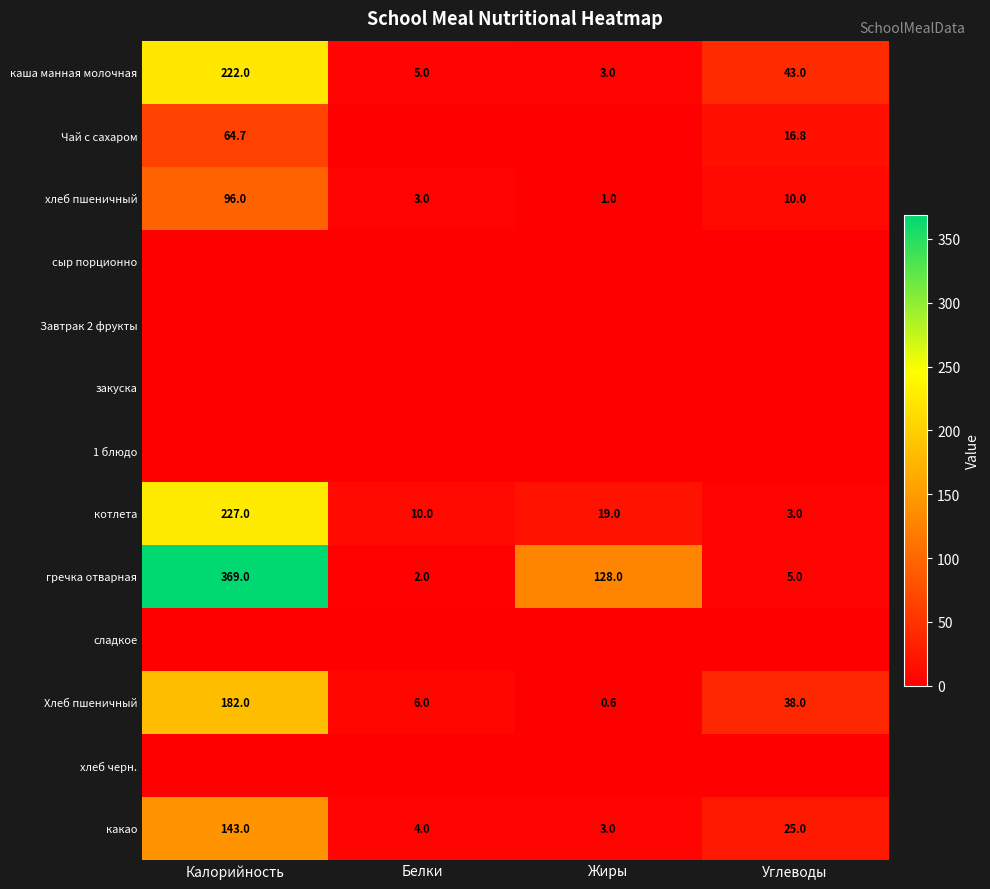

True or false: котлета has a value of 19.0 at Жиры.

True